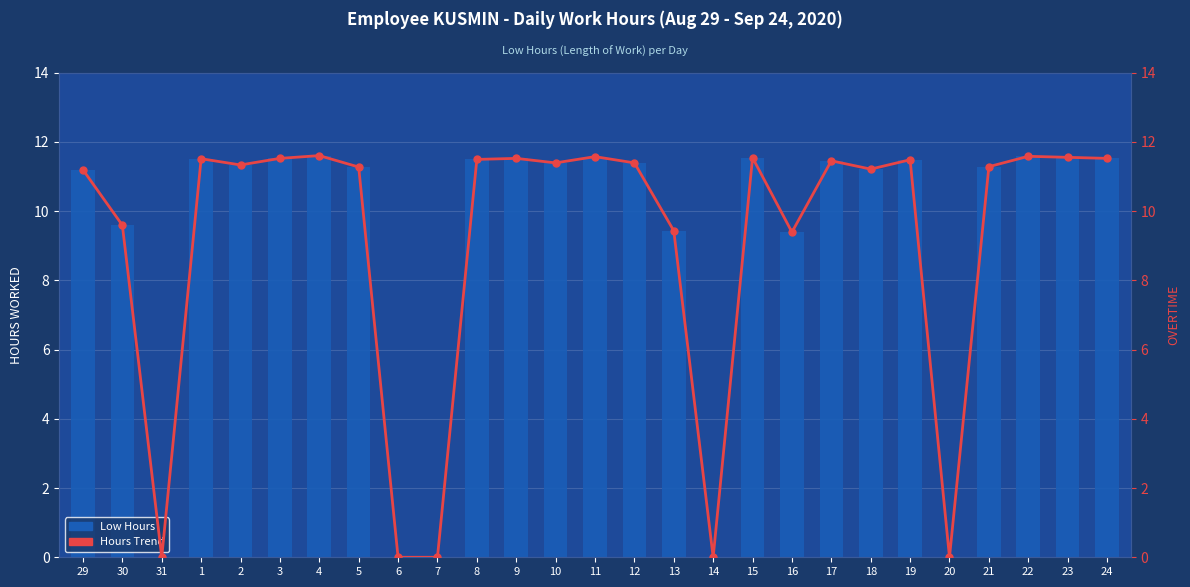

What is the label of the 15th bar from the left?

12